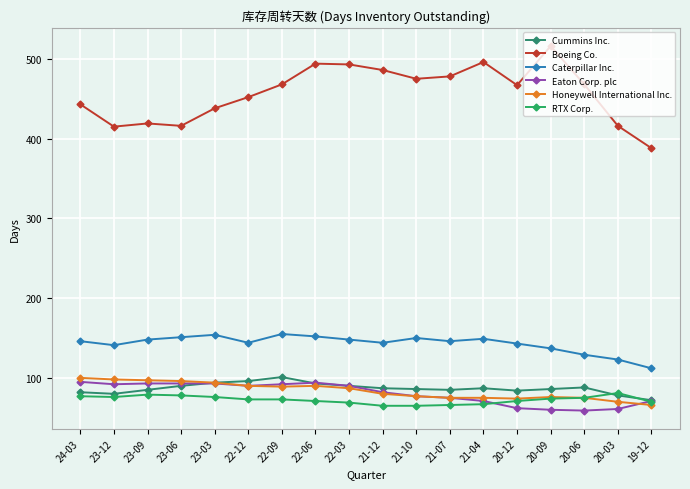

True or false: Honeywell International Inc. has more than 1 interior local peaks.

True